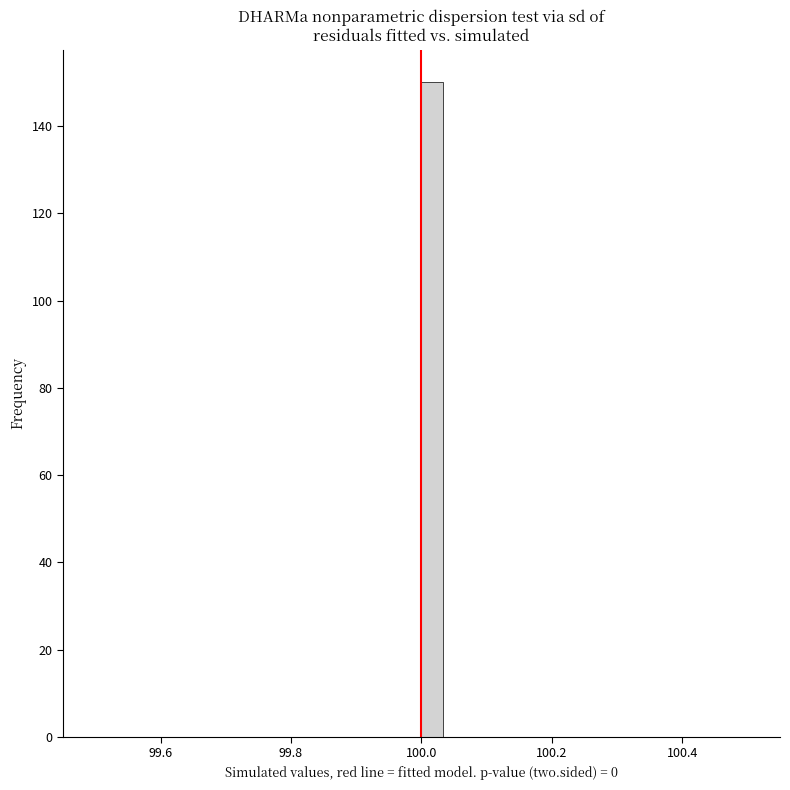

Read against the x-axis, roughly where is the centre of the tallest bar?

100.02